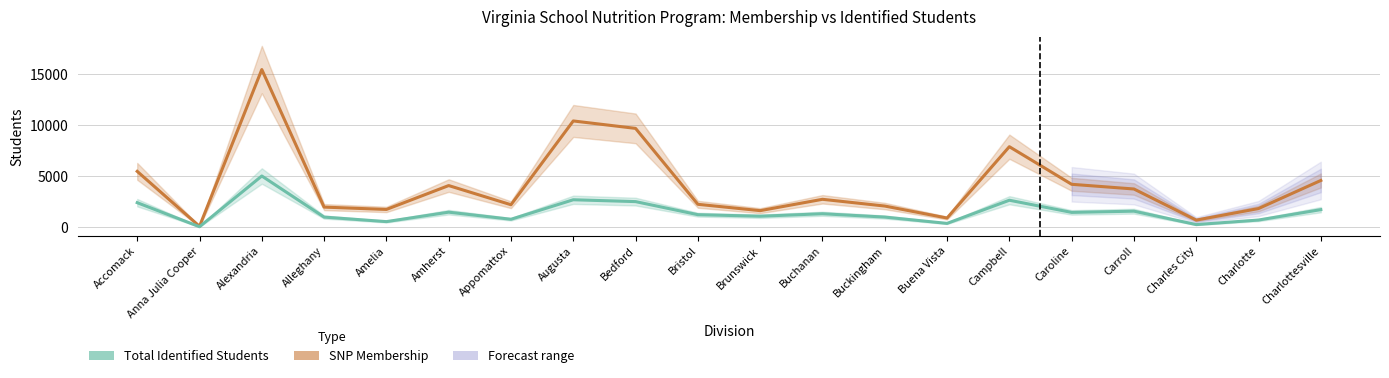

Where is the first local maximum for Total Identified Students?

Alexandria